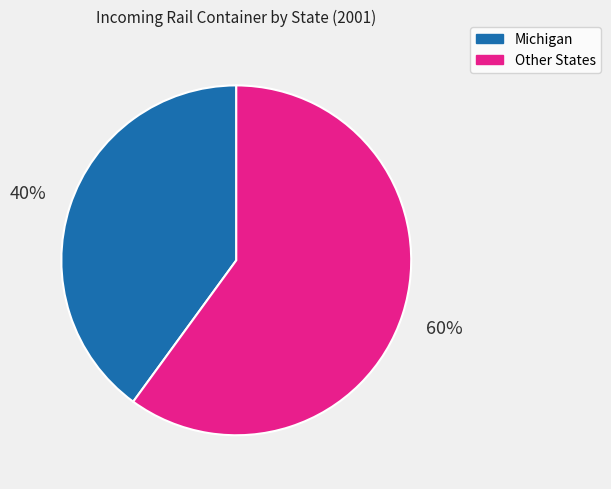

How many segments does this pie chart have?

2